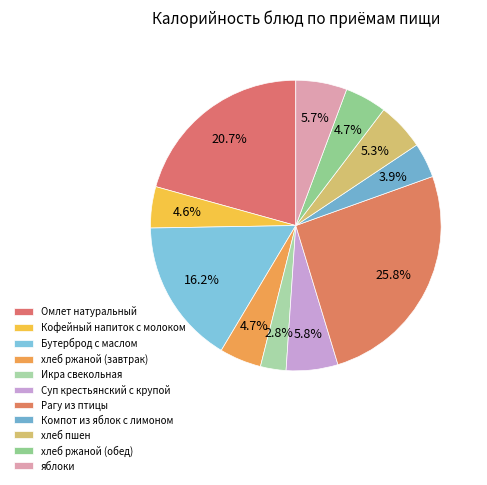

What is the ratio of the value at яблоки to the value at хлеб ржаной (обед)?

1.2